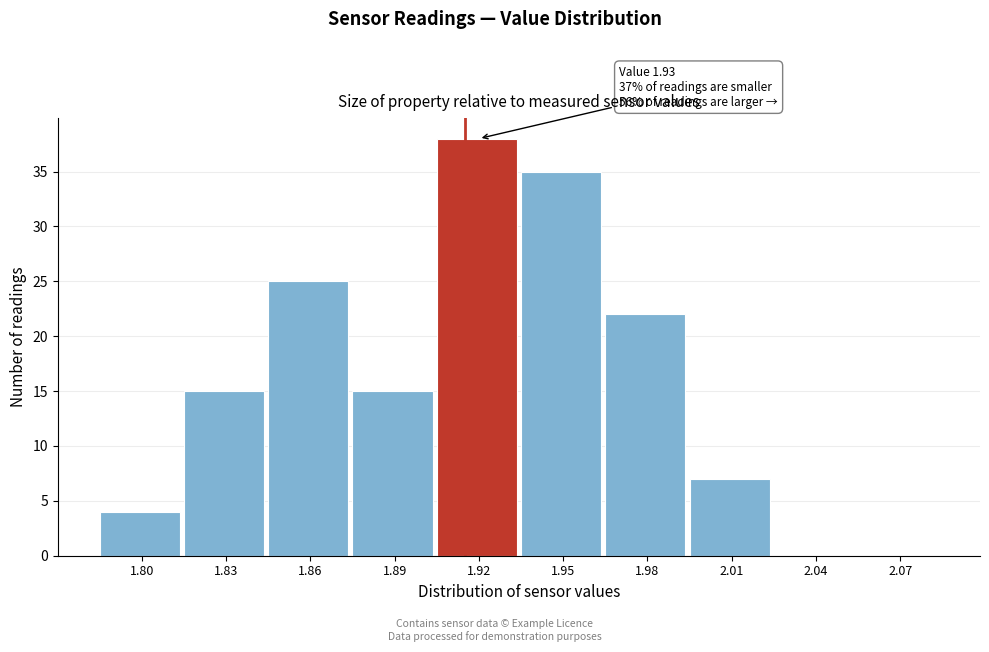

Reading right to left, transcribe all the data shown in this chart.

2.07=0	2.04=0	2.01=7	1.98=22	1.95=35	1.92=38	1.89=15	1.86=25	1.83=15	1.80=4